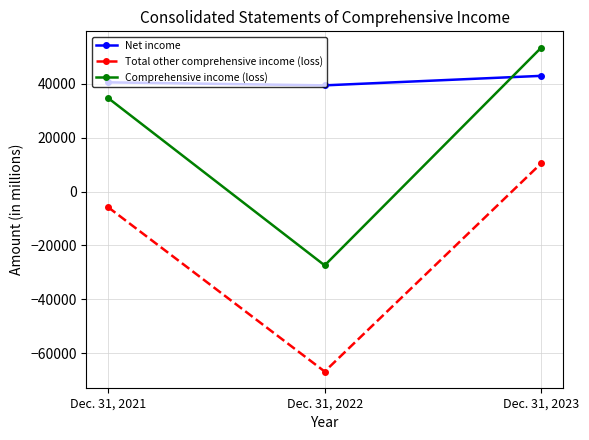

List the series in order of their peak value, lowest first.

Total other comprehensive income (loss), Net income, Comprehensive income (loss)